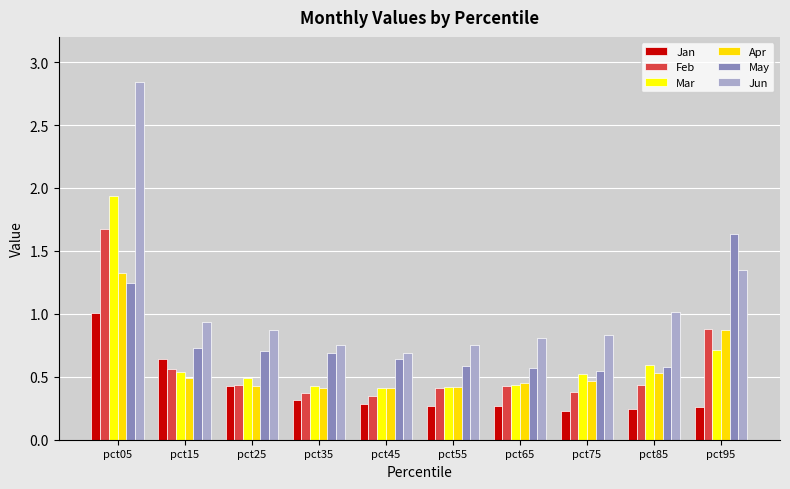

The value of Jun at pct65 is 0.8. True or false?

True